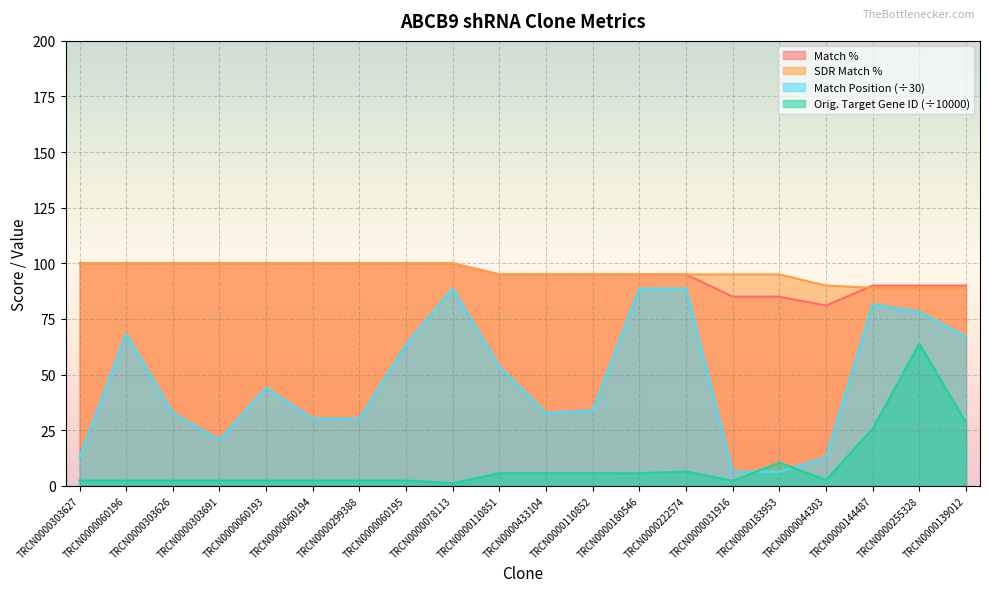

Is the value of Orig. Target Gene ID at TRCN0000031916 greater than the value of Match Position at TRCN0000044303?

No